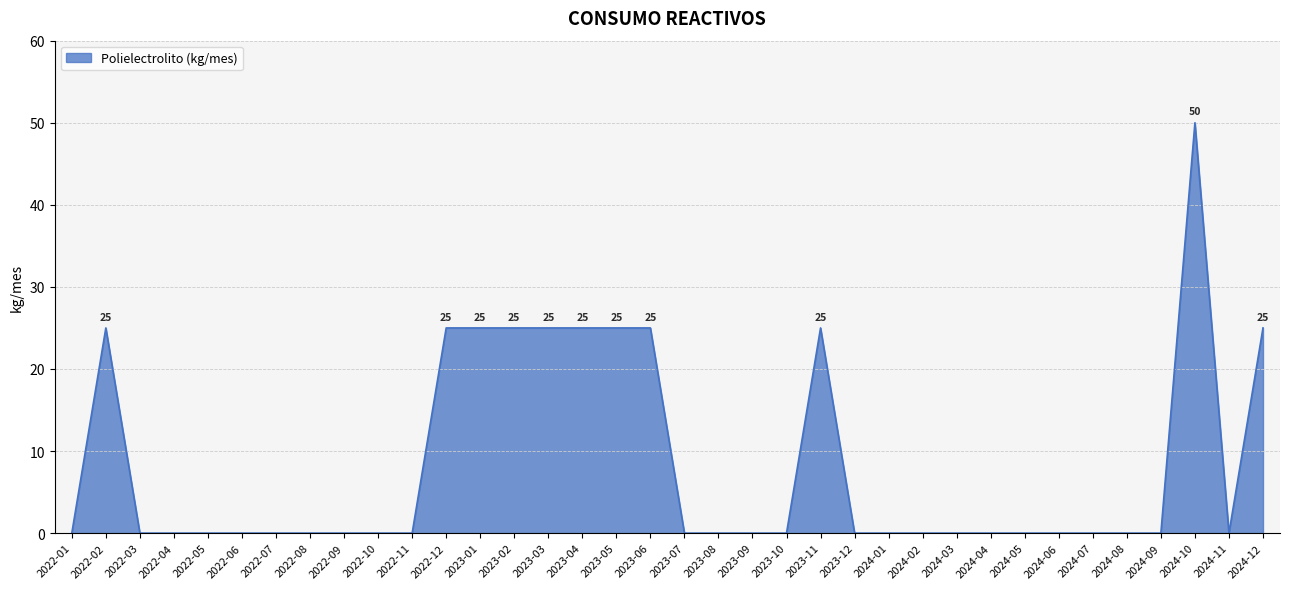

Reading right to left, extract all data points from this chart.

25	0	50	0	0	0	0	0	0	0	0	0	0	25	0	0	0	0	25	25	25	25	25	25	25	0	0	0	0	0	0	0	0	0	25	0